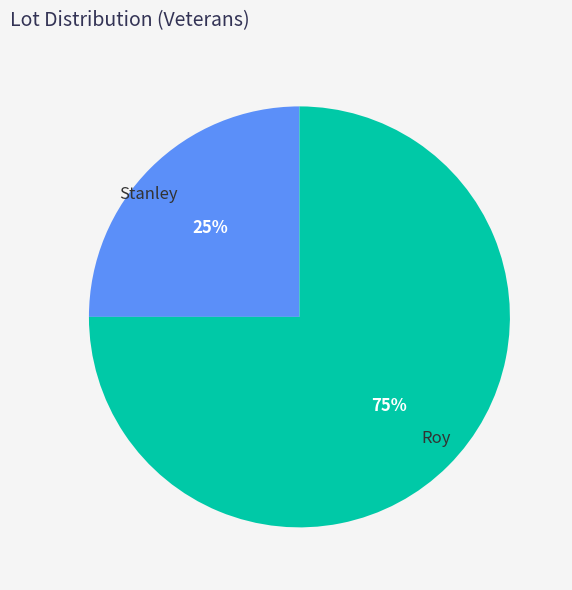

To the nearest percent, what percentage of the pie is Stanley?

25%